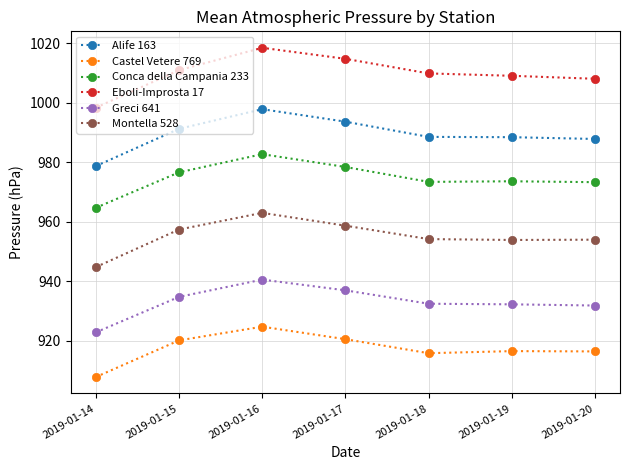

What is the difference between the highest and lowest values at 2019-01-18?

93.9